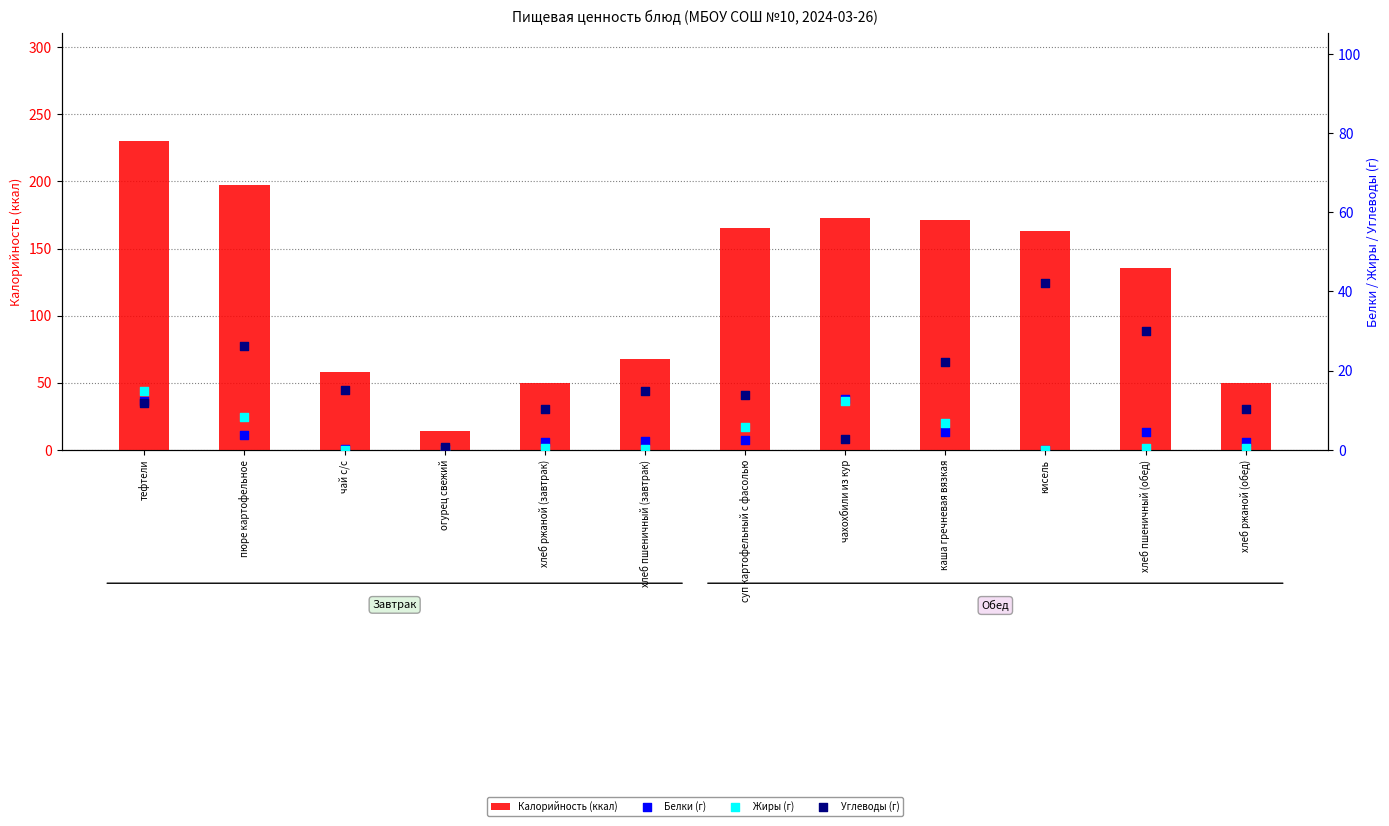

At which category is the sum across all series the highest?

тефтели